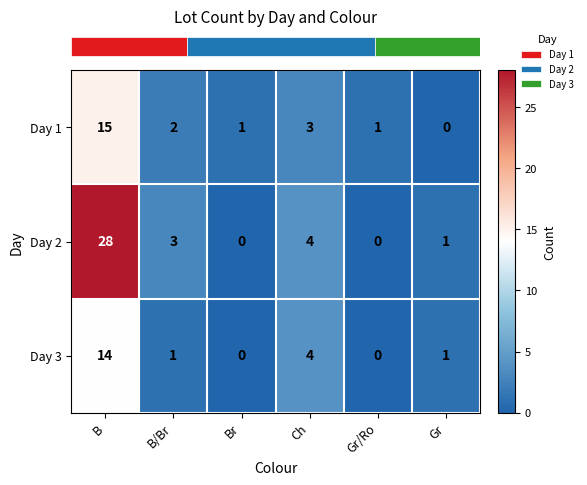

The value of Day 2 at B is 11. True or false?

False